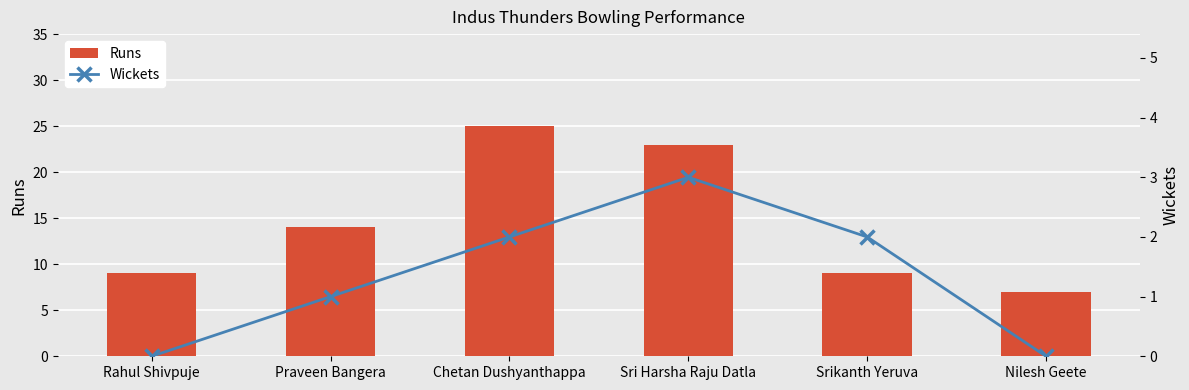

At which label is Wickets closest to 1?

Praveen Bangera